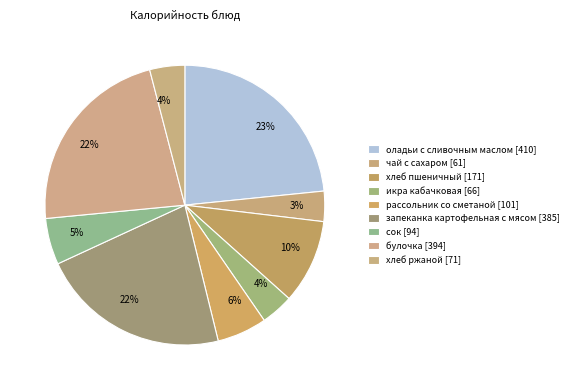

Which has a higher value, хлеб пшеничный or хлеб ржаной?

хлеб пшеничный